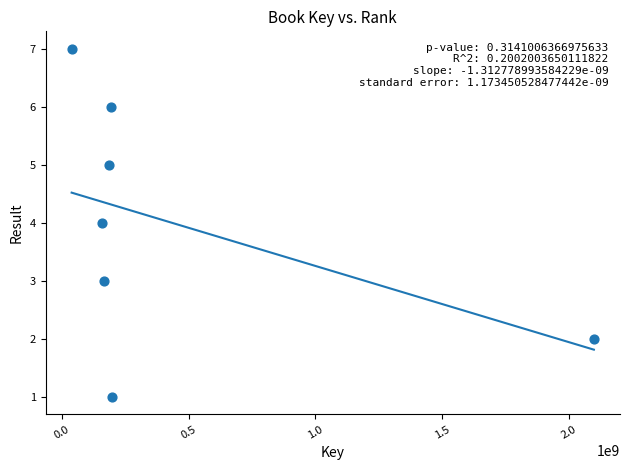

What is the range of Y values (max minus min)?

6